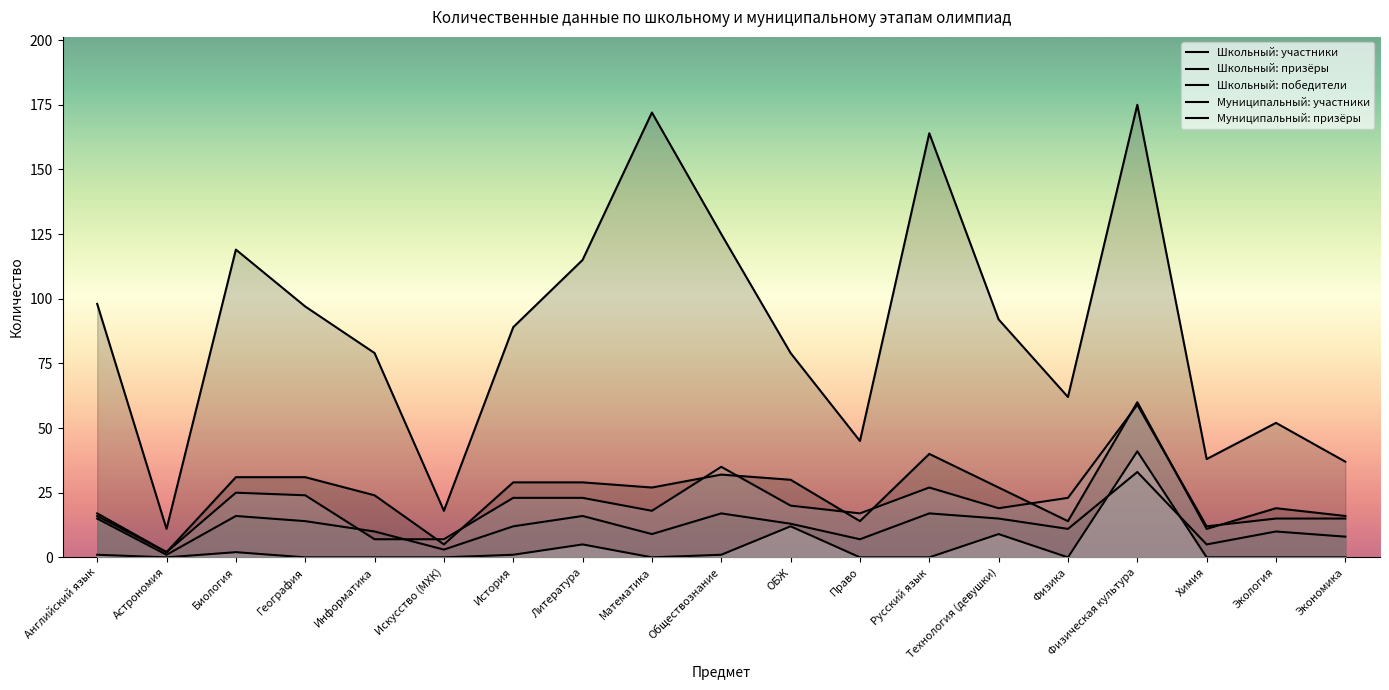

What are all the series names shown in the legend?

Школьный: участники, Школьный: призёры, Школьный: победители, Муниципальный: участники, Муниципальный: призёры